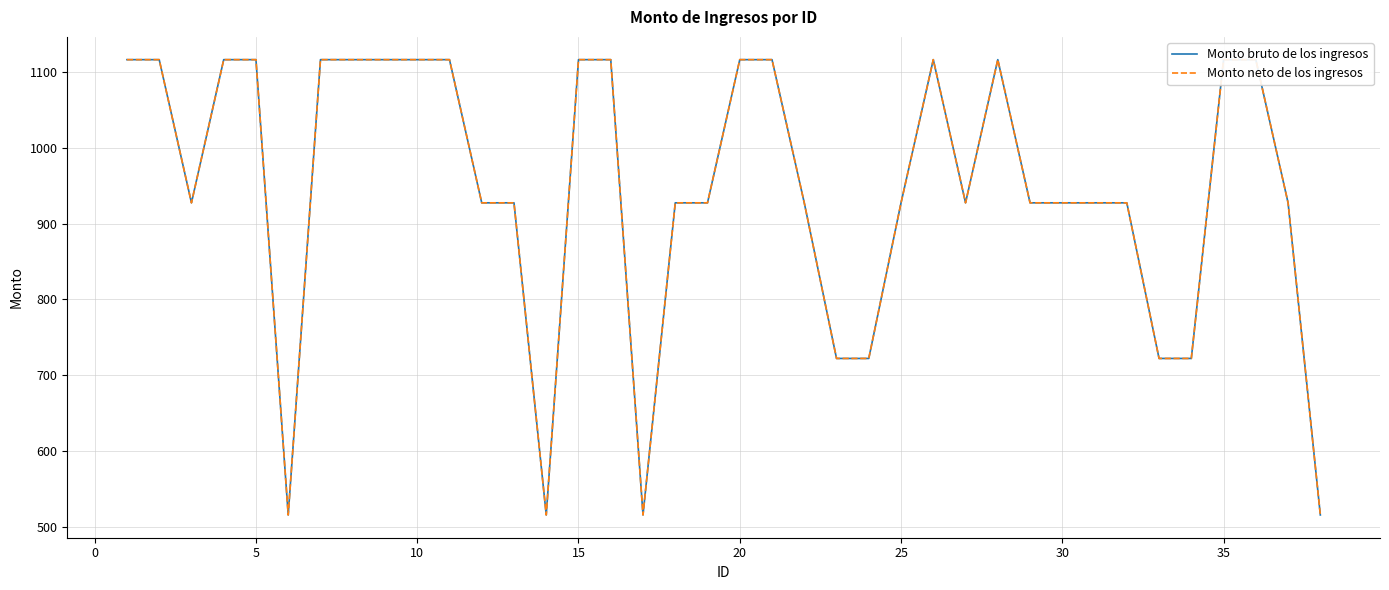

True or false: Monto neto de los ingresos has more than 1 points higher than both neighbors.

True